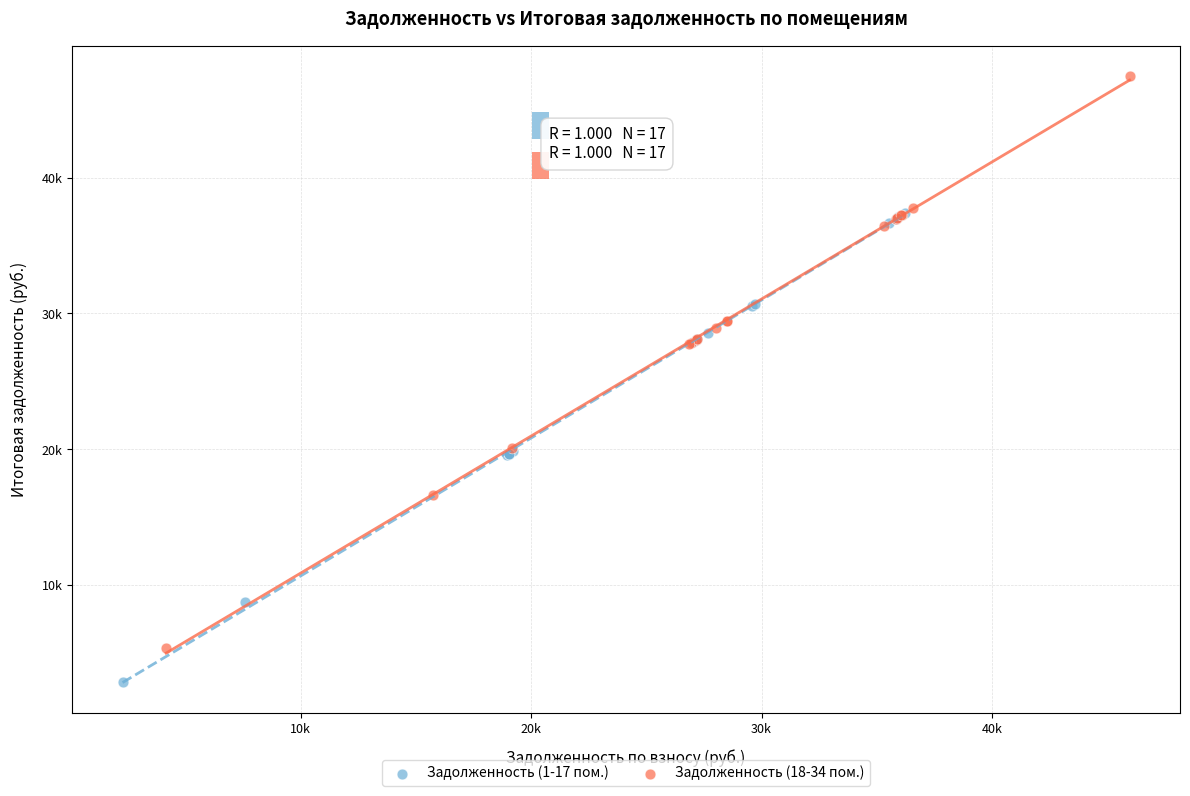

What are all the series names shown in the legend?

Задолженность (1-17 пом.), Задолженность (18-34 пом.)